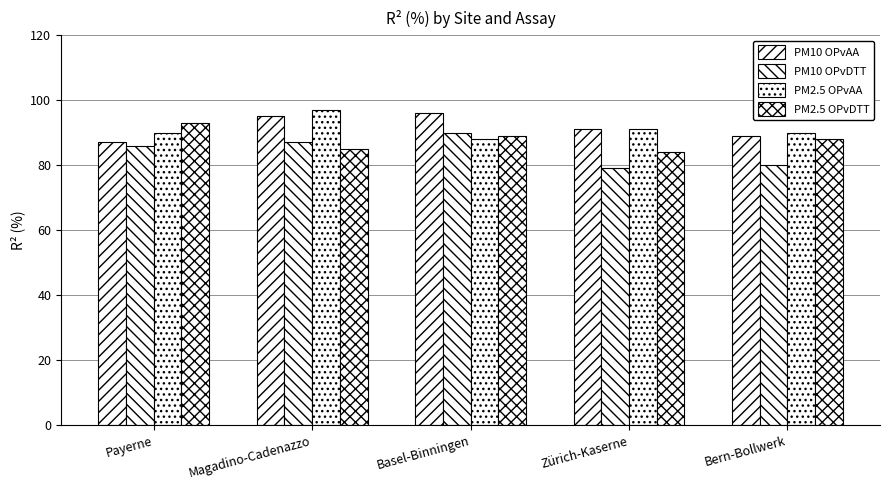

How many distinct data groups are displayed?

4